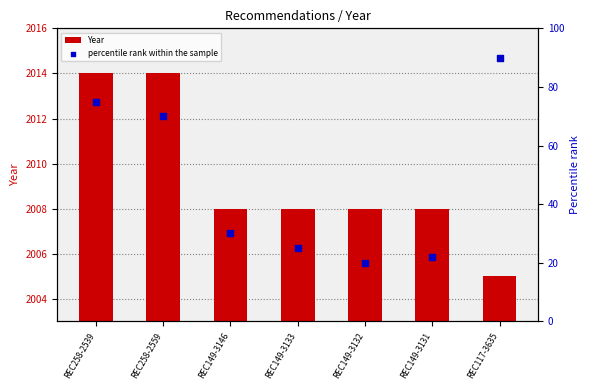

Which series reaches the maximum Y coordinate?

percentile rank within the sample